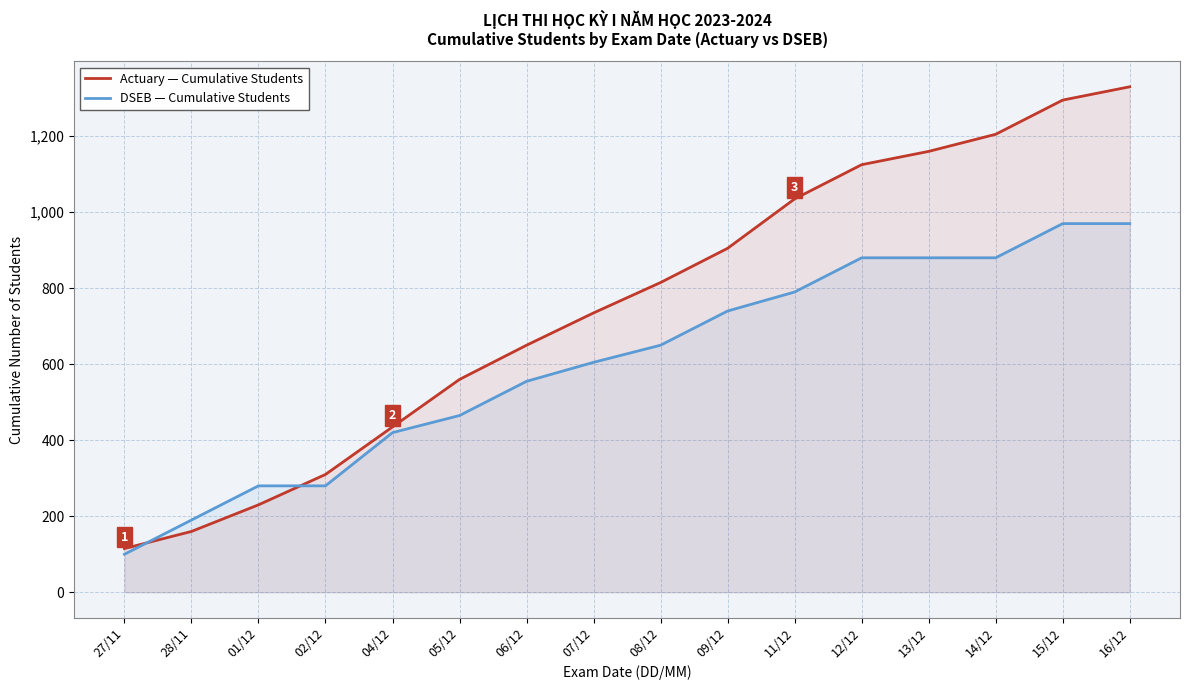

True or false: Actuary — Cumulative Students and DSEB — Cumulative Students cross at least once.

True